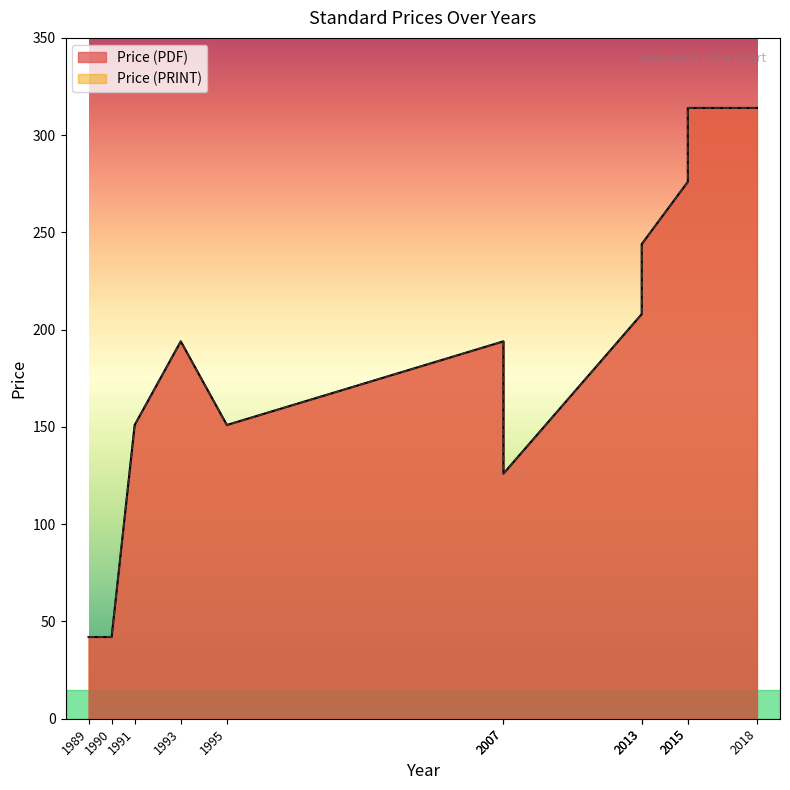

The value of Price (PDF) at 1989 is 68. True or false?

False